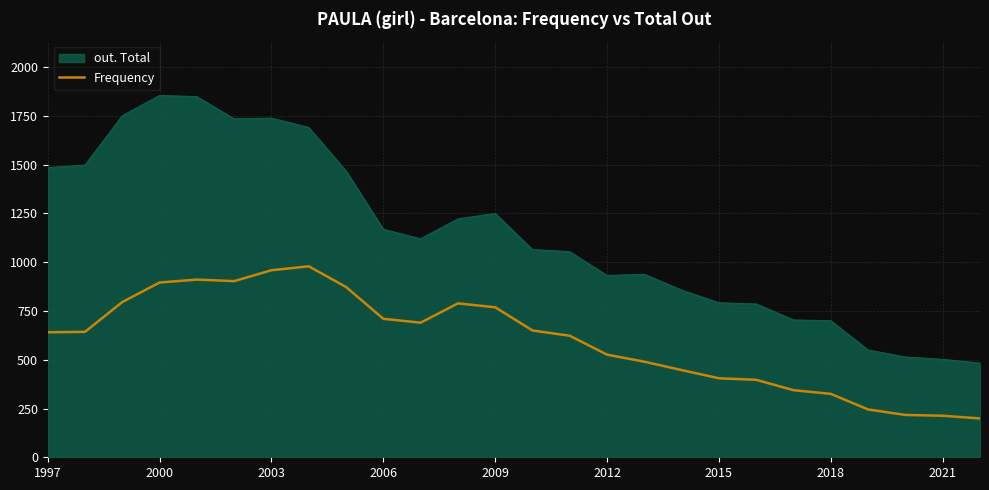

Which series has the widest spread of values?

out. Total